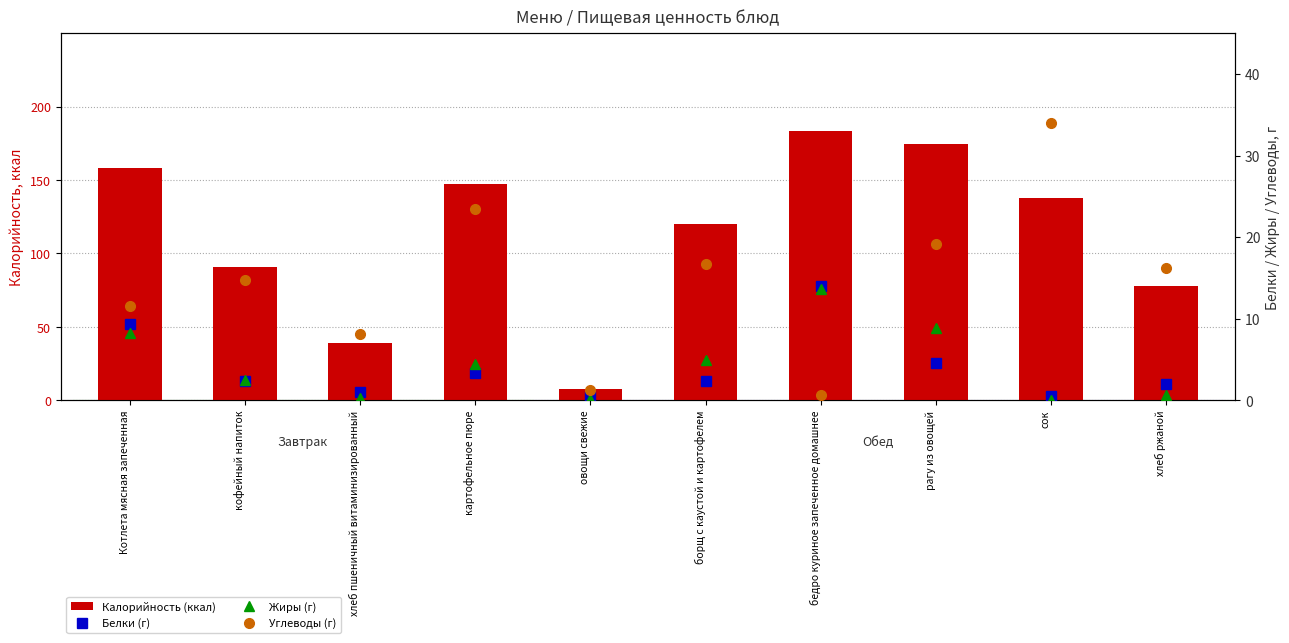

Rank the series at борщ с каустой и картофелем from highest to lowest value.

Калорийность (ккал), Углеводы (г), Жиры (г), Белки (г)